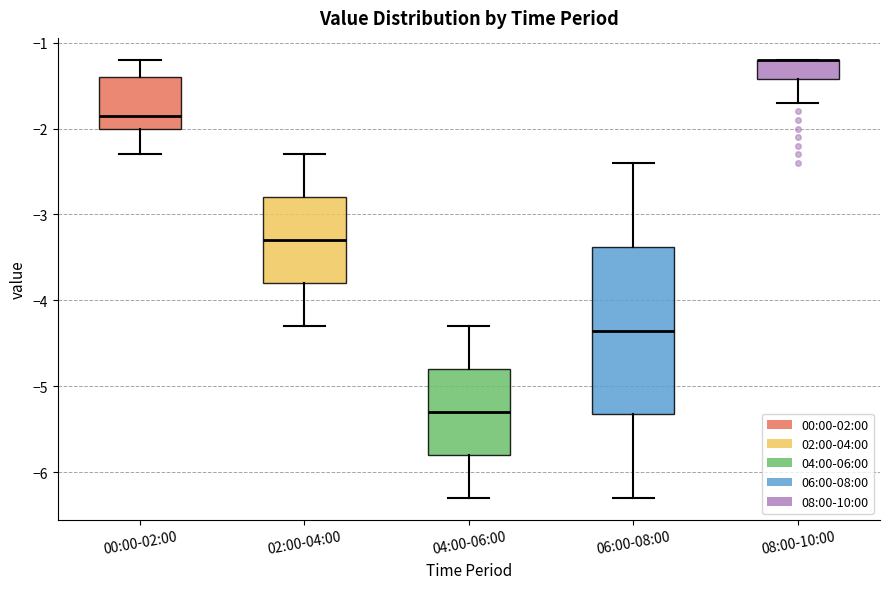

Reading left to right, transcribe this box plot: for each box, give where its median line is, the range the box spans, and where its two whiskers end, as read against the y-axis. The values are not printed on the chart, so give them approximately, as read against the axis.

00:00-02:00: median -1.8, box -2.0 to -1.4, whiskers -2.3 to -1.2
02:00-04:00: median -3.3, box -3.8 to -2.8, whiskers -4.3 to -2.3
04:00-06:00: median -5.3, box -5.8 to -4.8, whiskers -6.3 to -4.3
06:00-08:00: median -4.3, box -5.3 to -3.4, whiskers -6.3 to -2.4
08:00-10:00: median -1.2 (drawn on the box's upper edge), box -1.4 to -1.2, whiskers -1.7 to -1.2